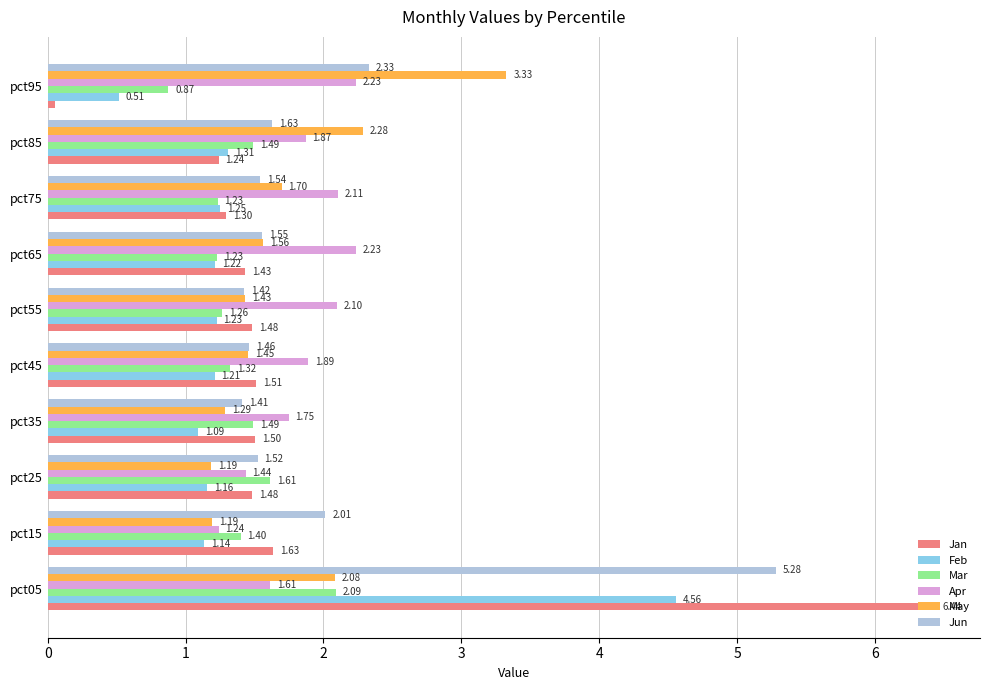

Which series has the widest spread of values?

Jan